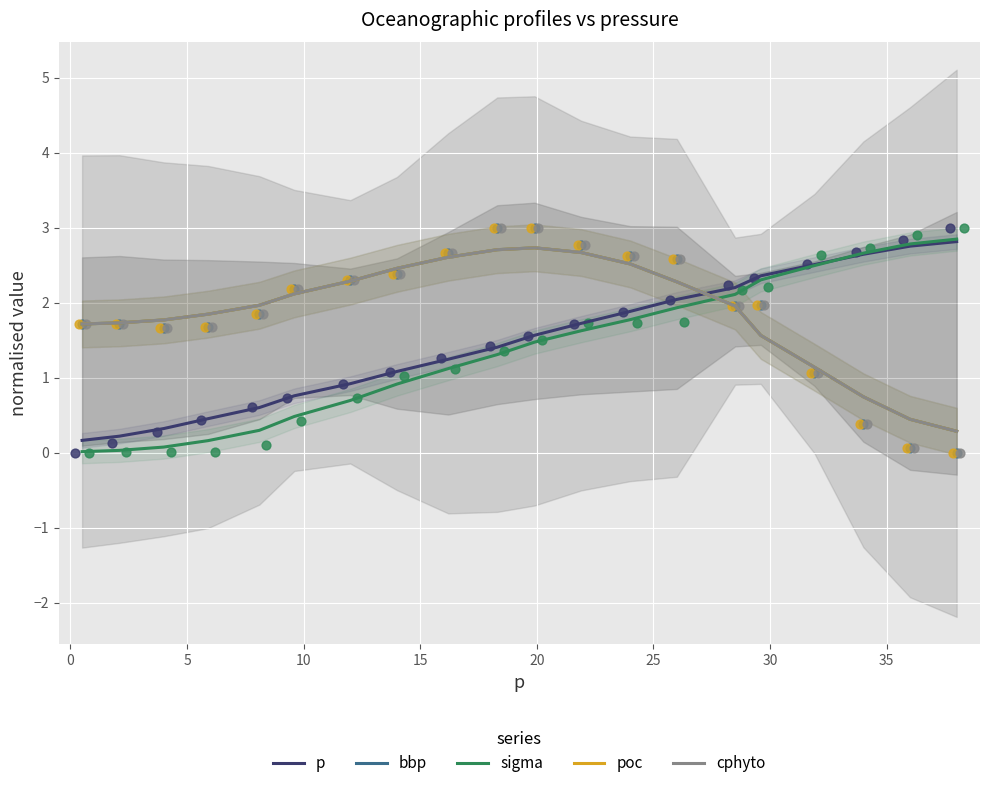

Which series has the widest spread of Y values?

sigma